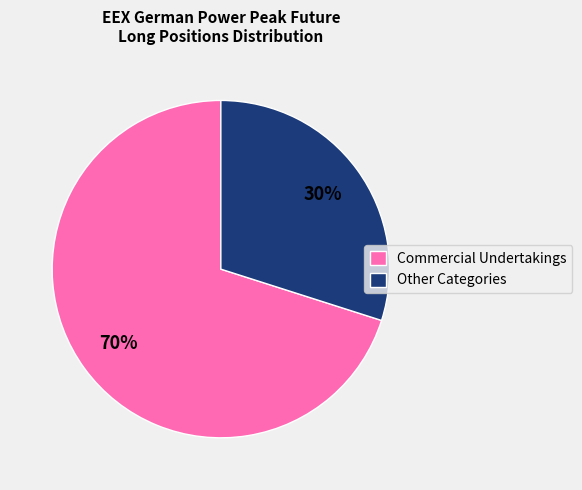

Does Commercial Undertakings represent more than half of the total?

Yes